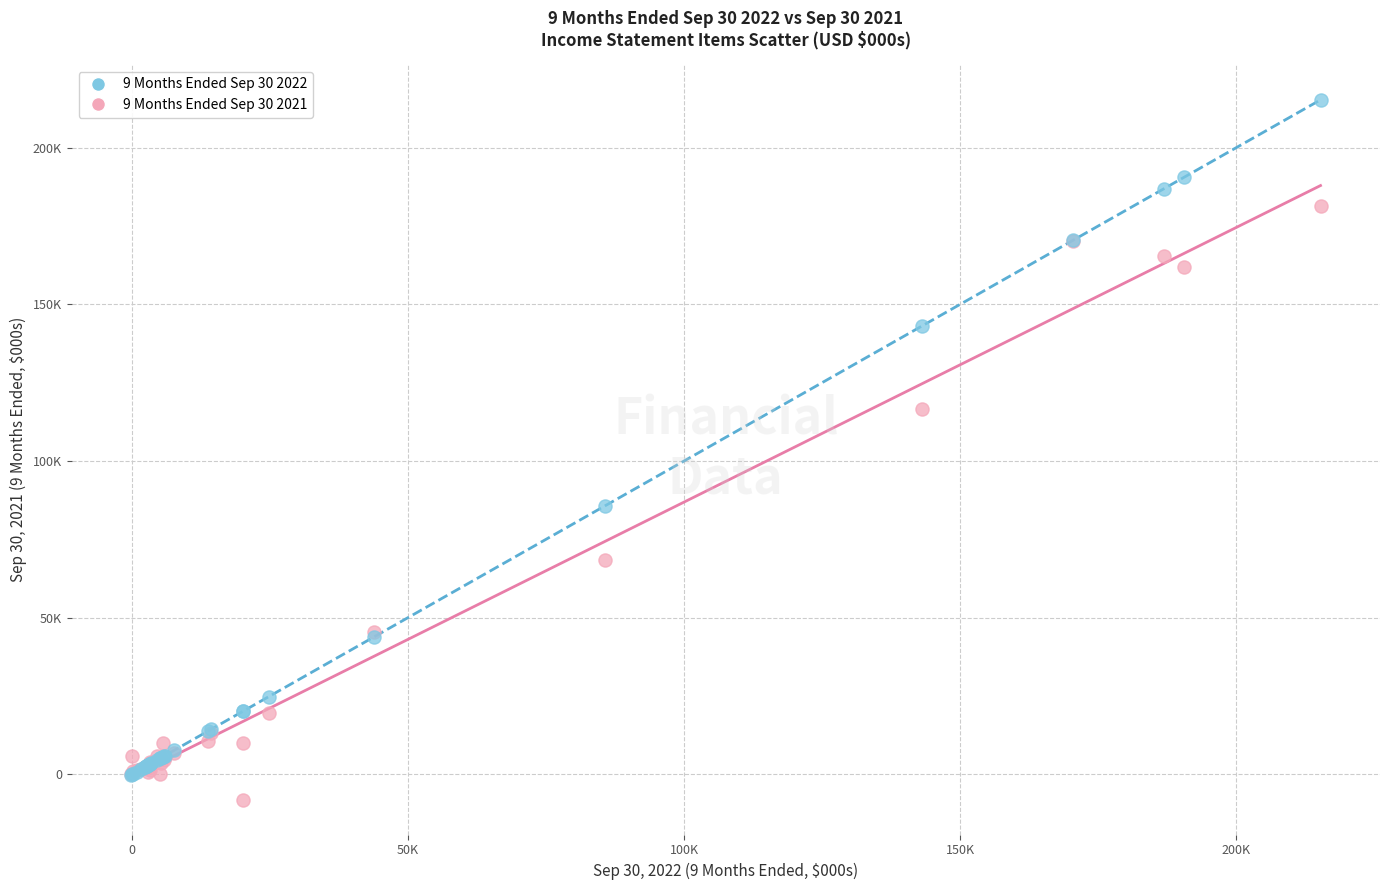

What are all the series names shown in the legend?

9 Months Ended Sep 30 2022, 9 Months Ended Sep 30 2021